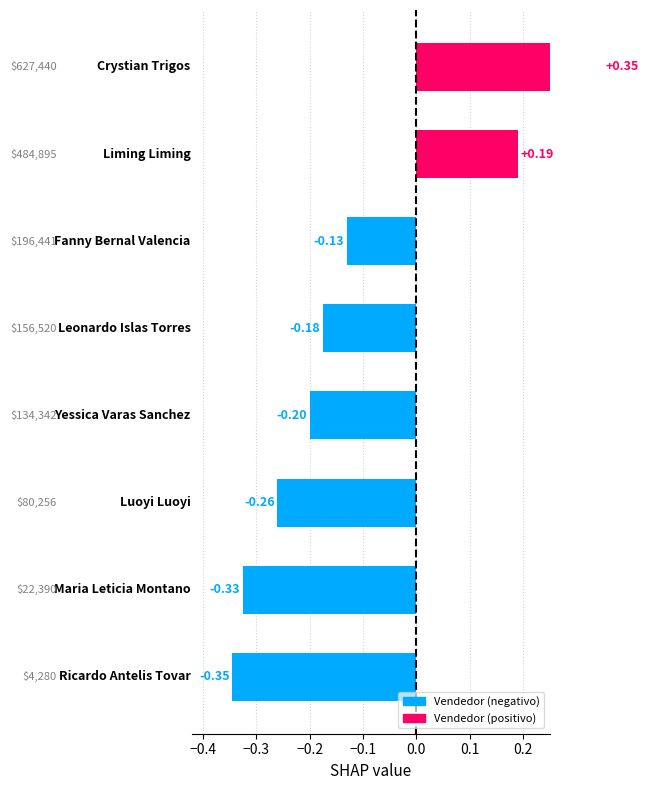

Does the chart contain any negative values?

Yes